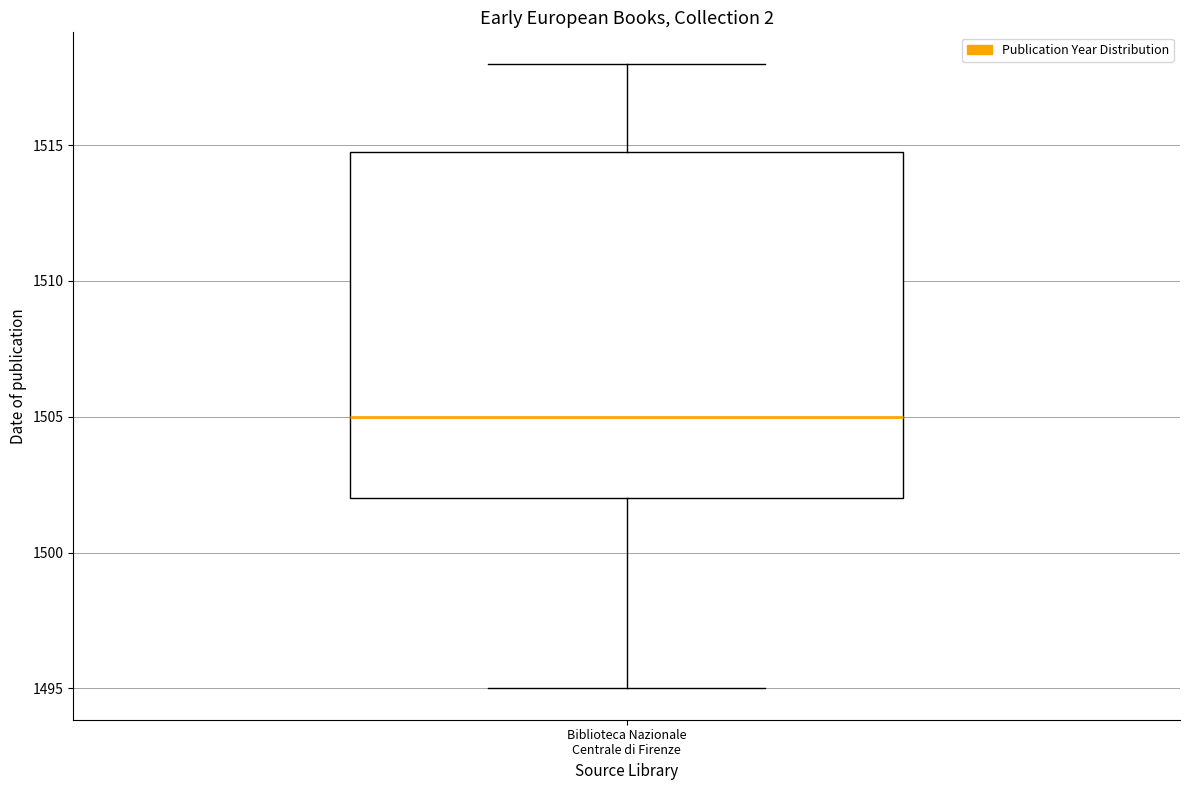

Read this box plot against the y-axis: the position of the median line, the range covered by the box, and the ends of both whiskers. The values are not printed on the chart, so give them approximately, as read against the axis.

median 1505, box 1502 to 1515, whiskers 1495 to 1518